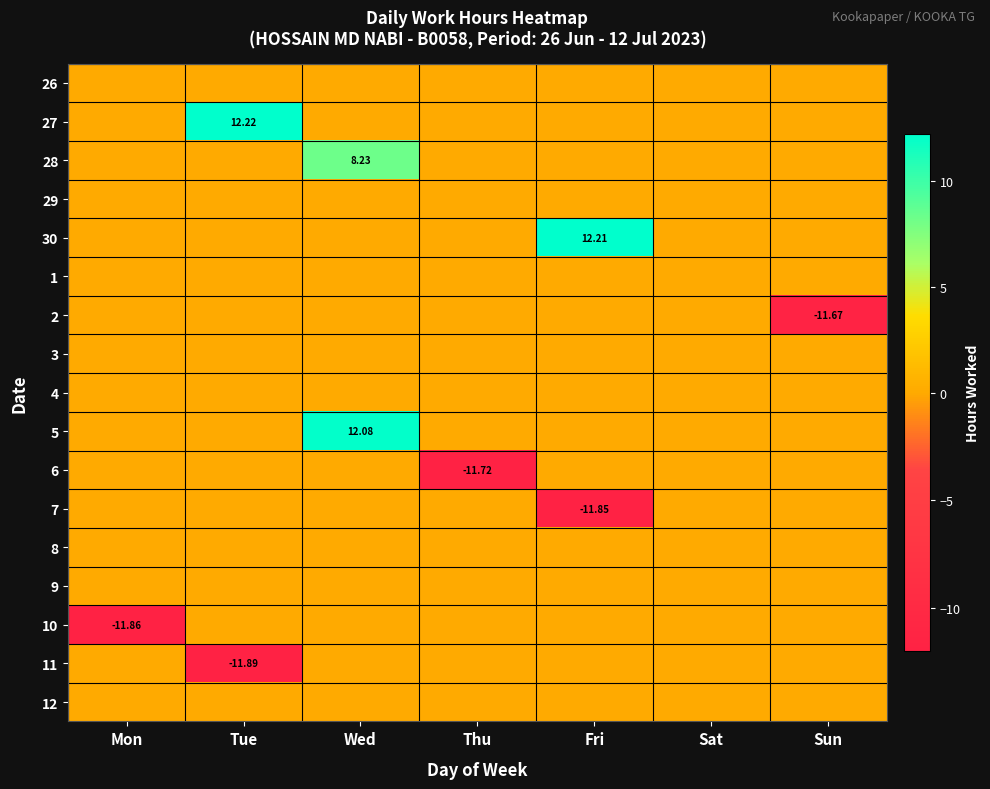

List the labels in order of 29 value, largest first.

Mon, Tue, Wed, Thu, Fri, Sat, Sun